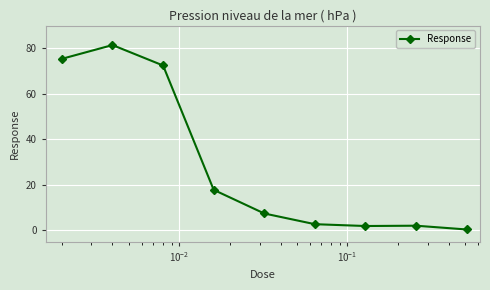

True or false: the data has more than 0 interior local peaks.

True